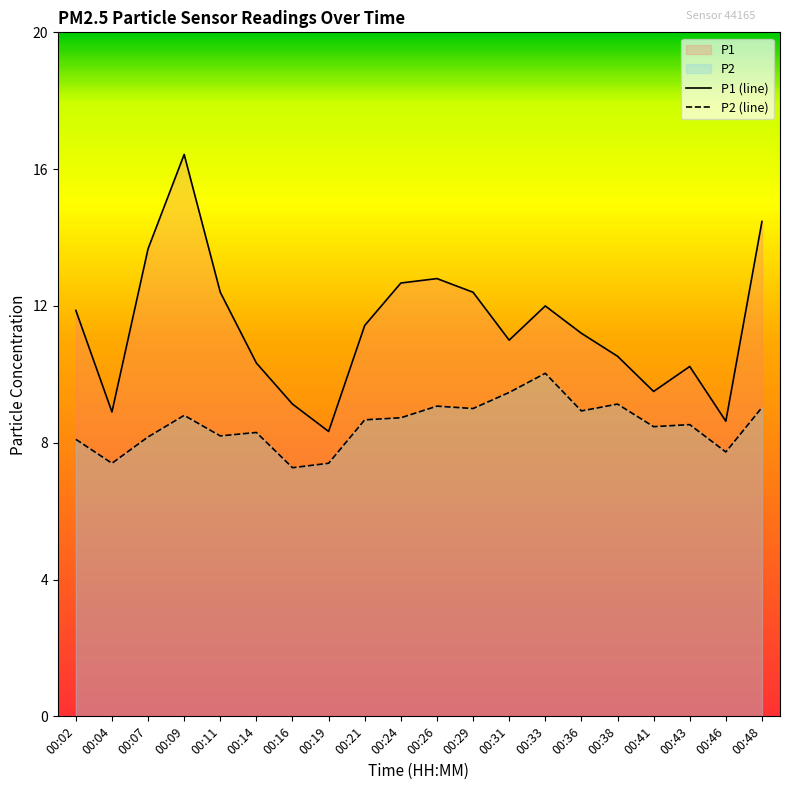

At how many categories does at least one series exceed 11?

11